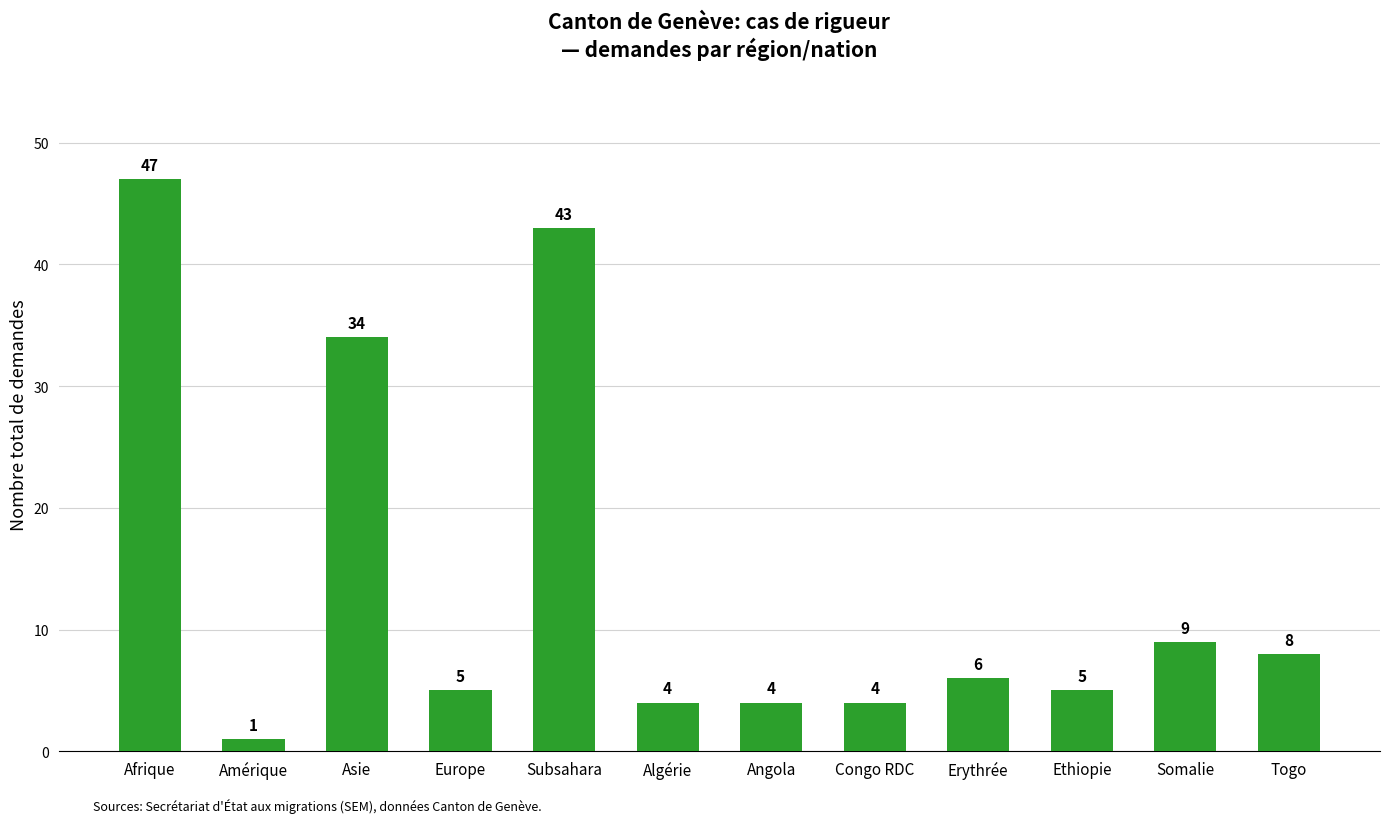

Reading left to right, transcribe all the data shown in this chart.

Afrique=47	Amérique=1	Asie=34	Europe=5	Subsahara=43	Algérie=4	Angola=4	Congo RDC=4	Erythrée=6	Ethiopie=5	Somalie=9	Togo=8